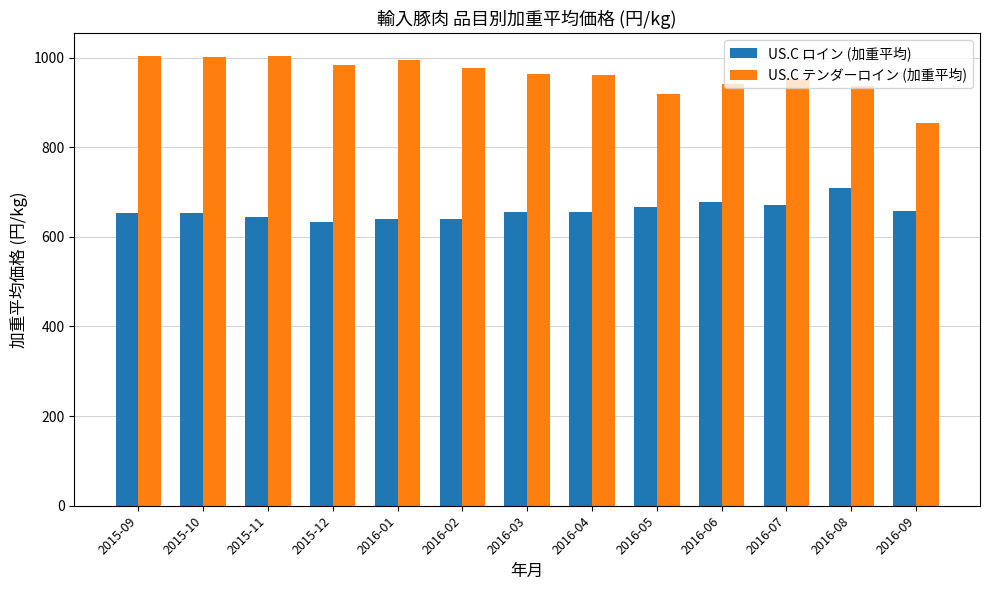

What is the spread (max minus min) of values at 2016-07?

281.6